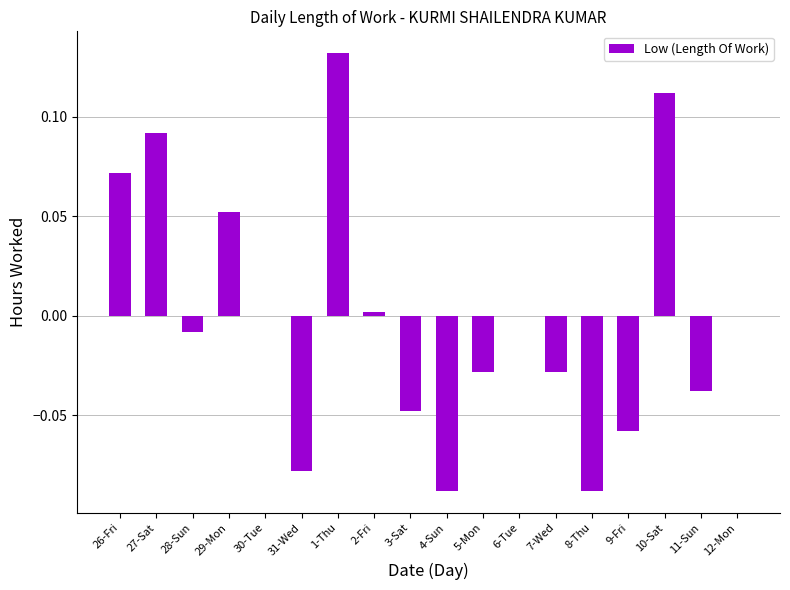

True or false: the data shows -0.0 at 3-Sat.

True